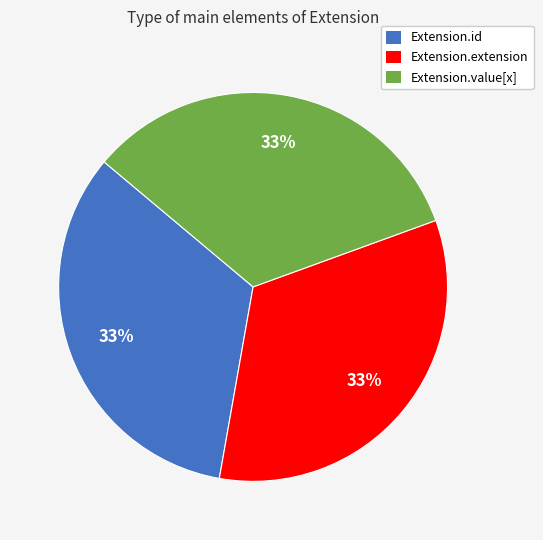

Is there any slice that represents more than half of the pie?

No